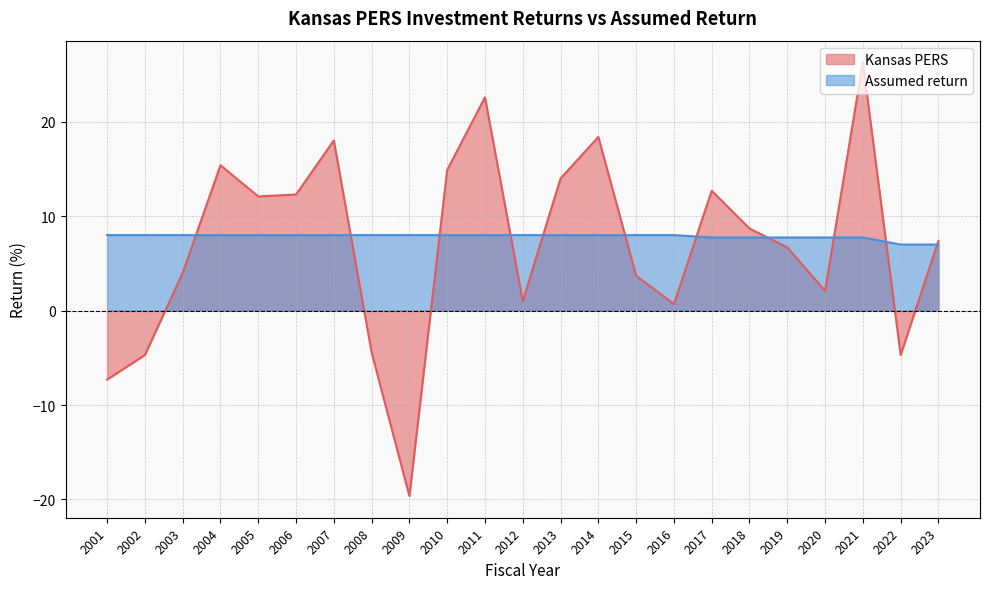

Does the chart display data point markers on the line(s)?

No